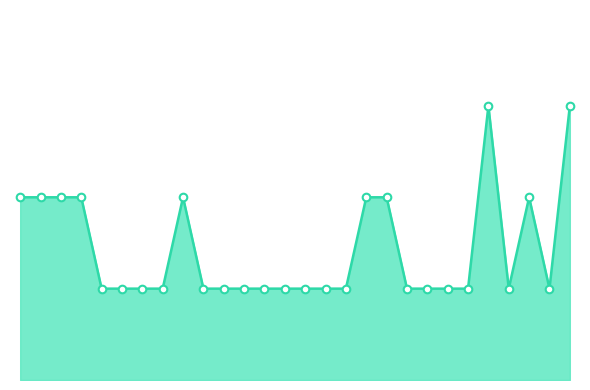

Is this an area chart (filled region under the line)?

Yes